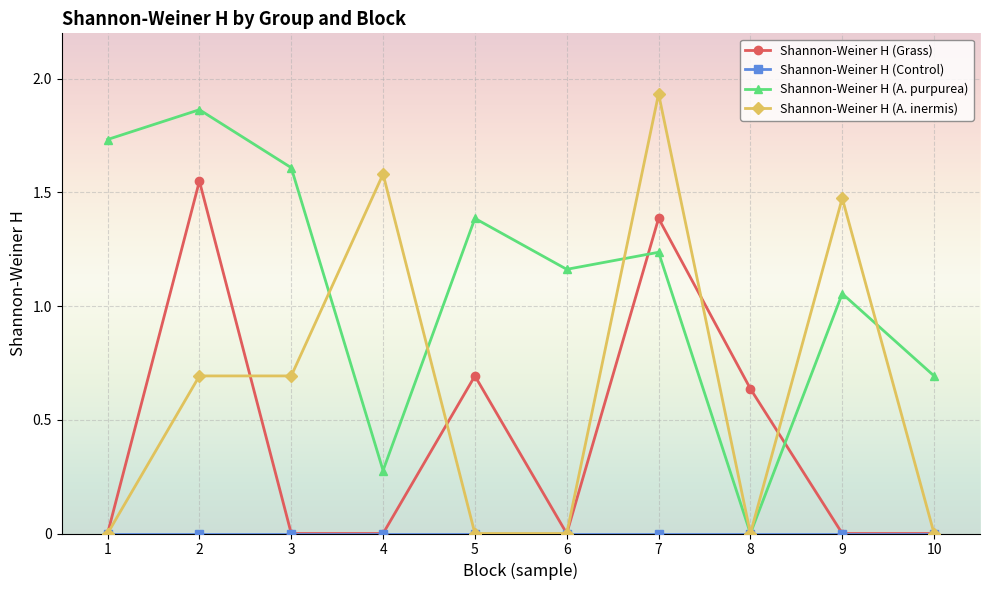

At how many categories does at least one series exceed 1?

8